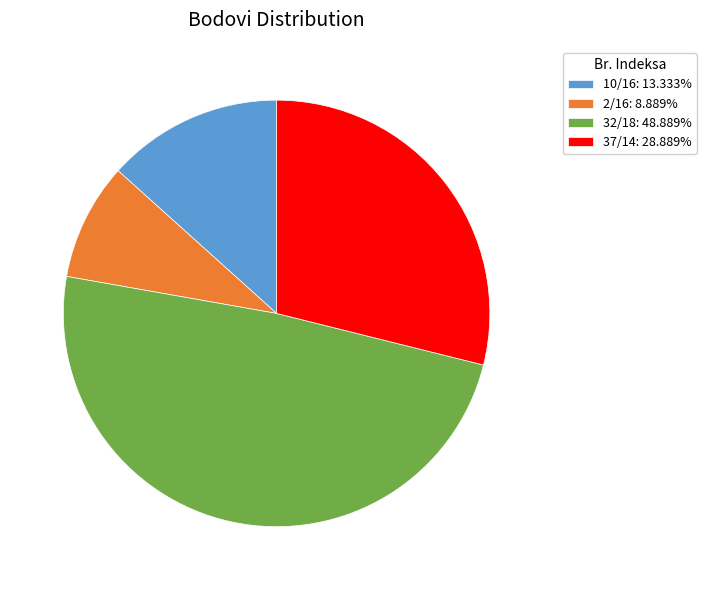

What is the ratio of the value at 32/18: 48.889% to the value at 10/16: 13.333%?

3.7